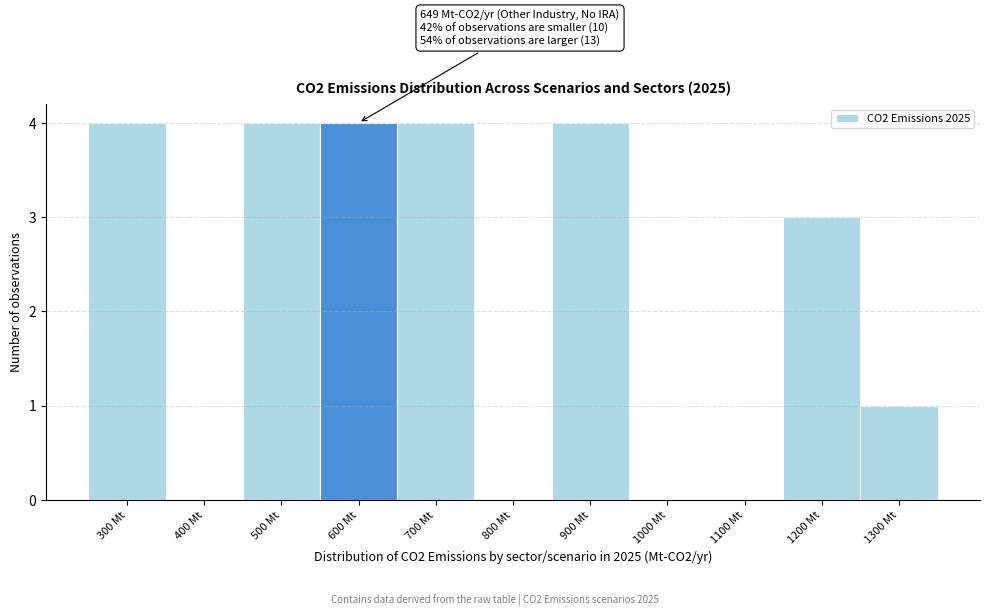

Reading right to left, transcribe all the data shown in this chart.

1300 Mt=1	1200 Mt=3	1100 Mt=0	1000 Mt=0	900 Mt=4	800 Mt=0	700 Mt=4	600 Mt=4	500 Mt=4	400 Mt=0	300 Mt=4